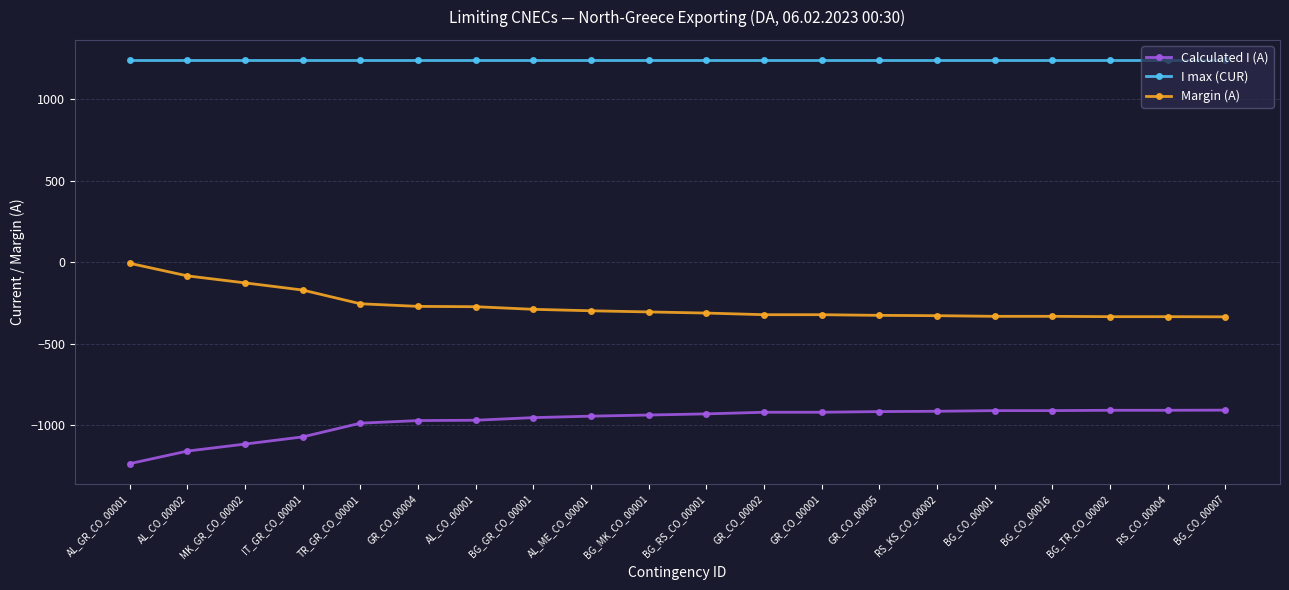

Which category has the lowest value across all series?

AL_GR_CO_00001